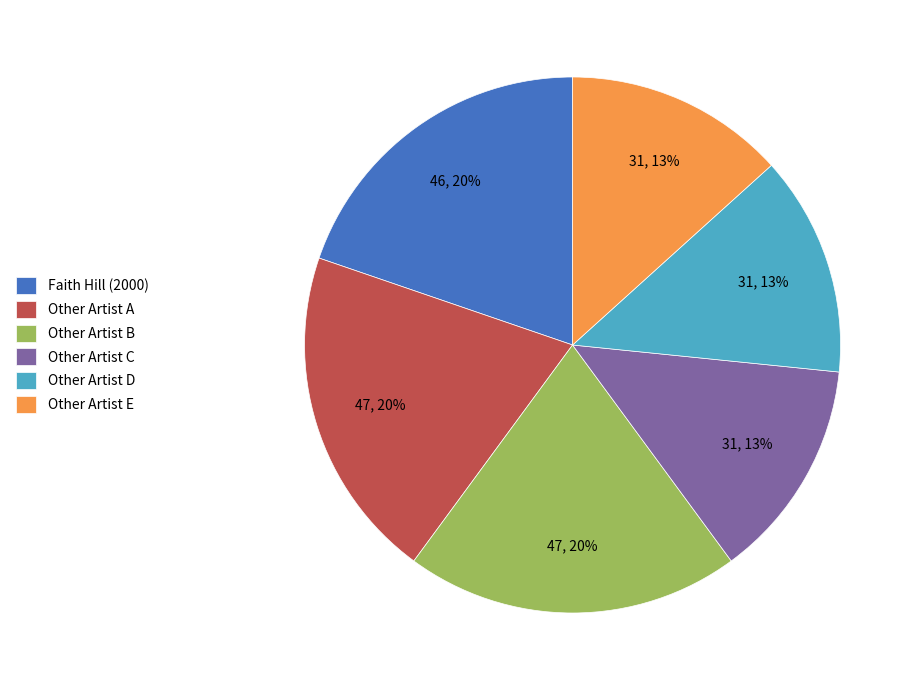

To the nearest percent, what percentage of the pie is Faith Hill (2000)?

20%